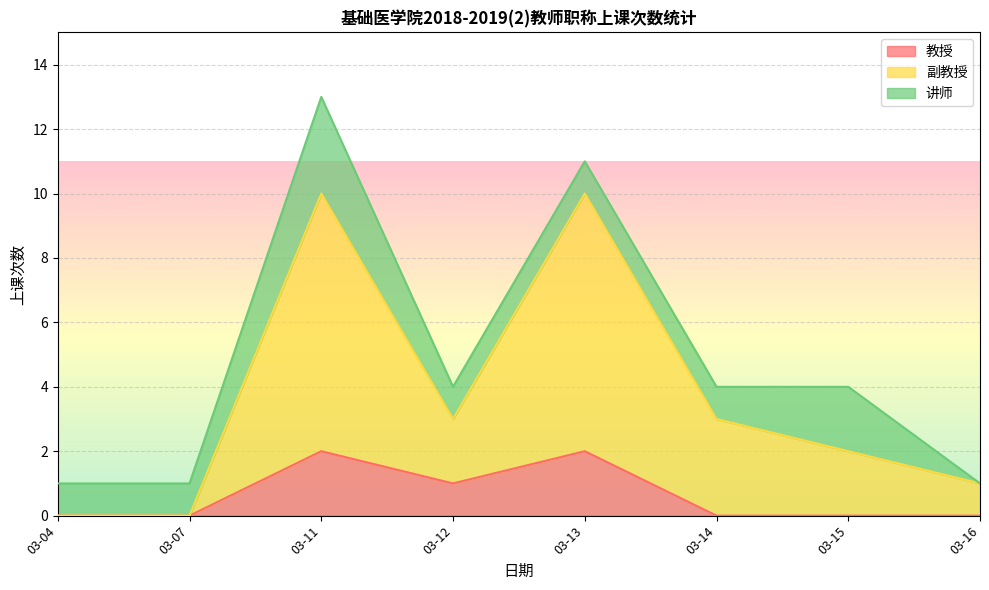

What is the maximum value for 教授?

2